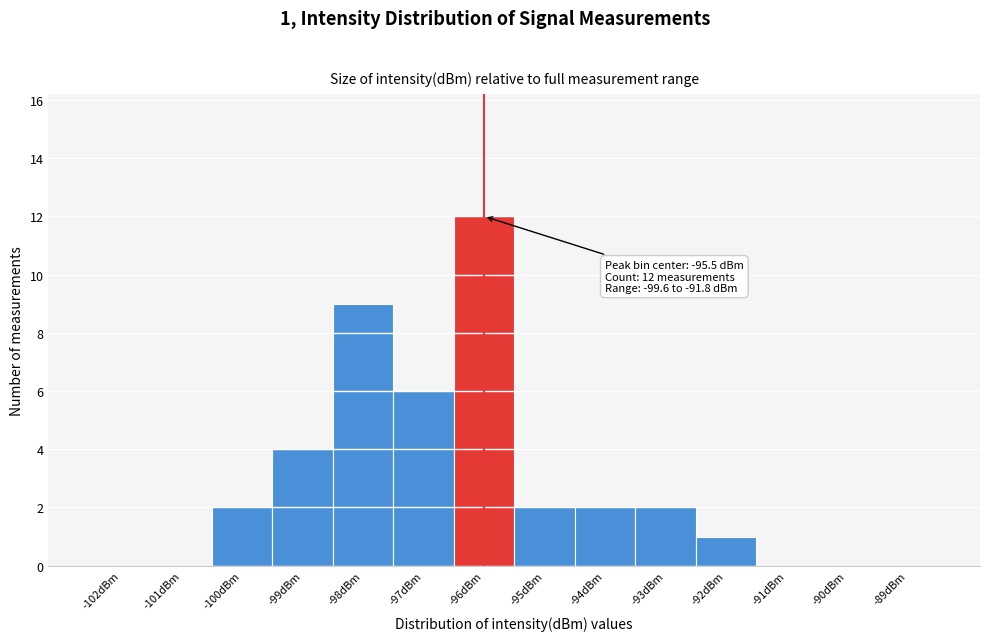

Reading left to right, what are all the values shown in this chart?

-102dBm=0	-101dBm=0	-100dBm=2	-99dBm=4	-98dBm=9	-97dBm=6	-96dBm=12	-95dBm=2	-94dBm=2	-93dBm=2	-92dBm=1	-91dBm=0	-90dBm=0	-89dBm=0